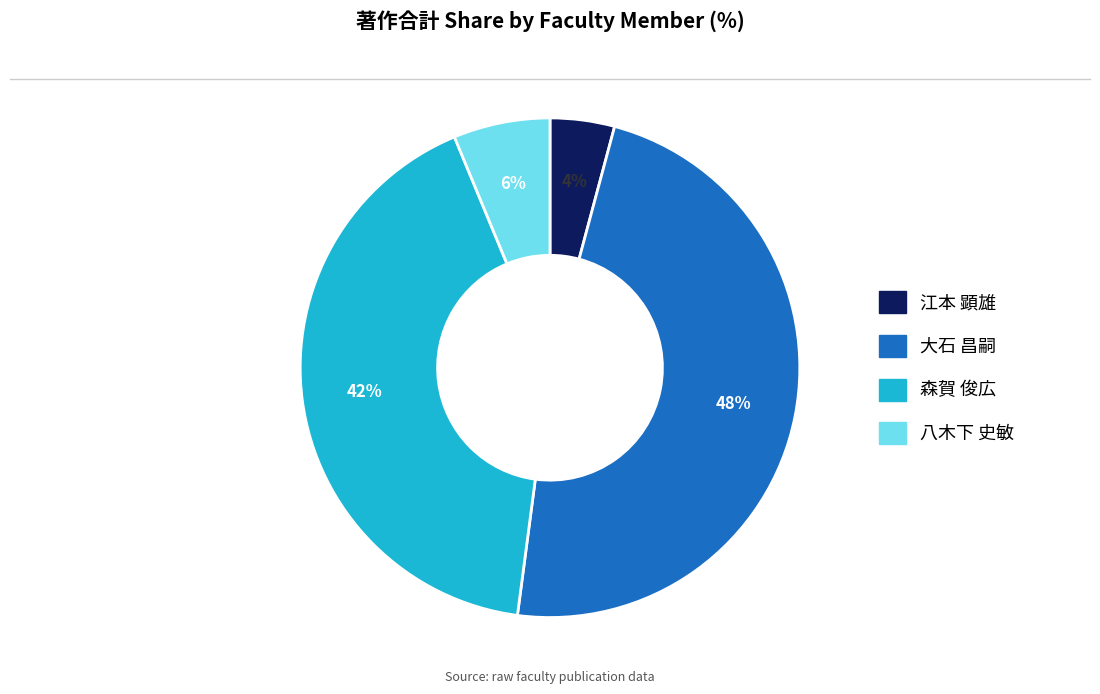

Which category has the biggest portion of the pie?

大石 昌嗣